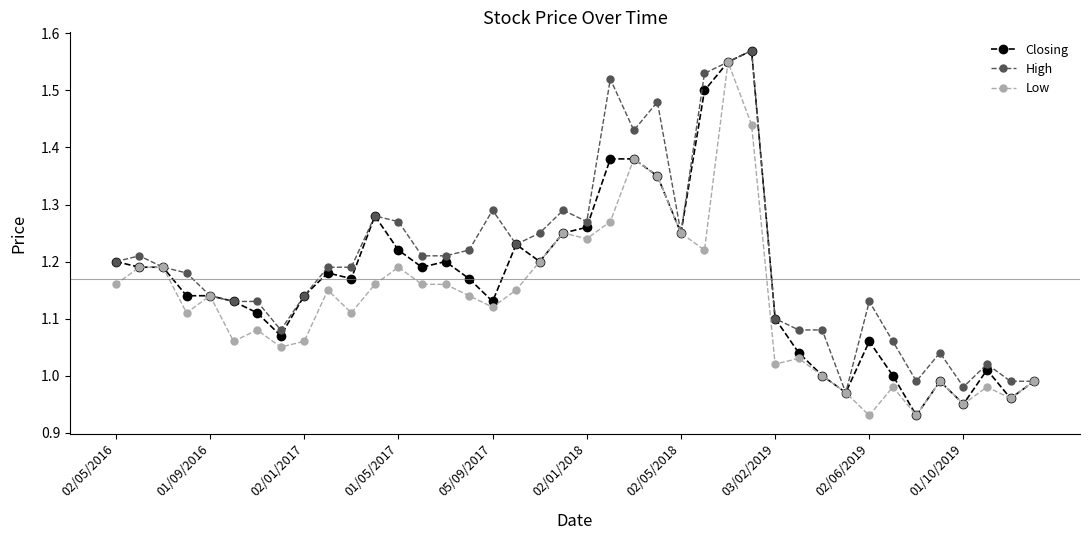

True or false: Low has more than 1 interior local peaks.

True